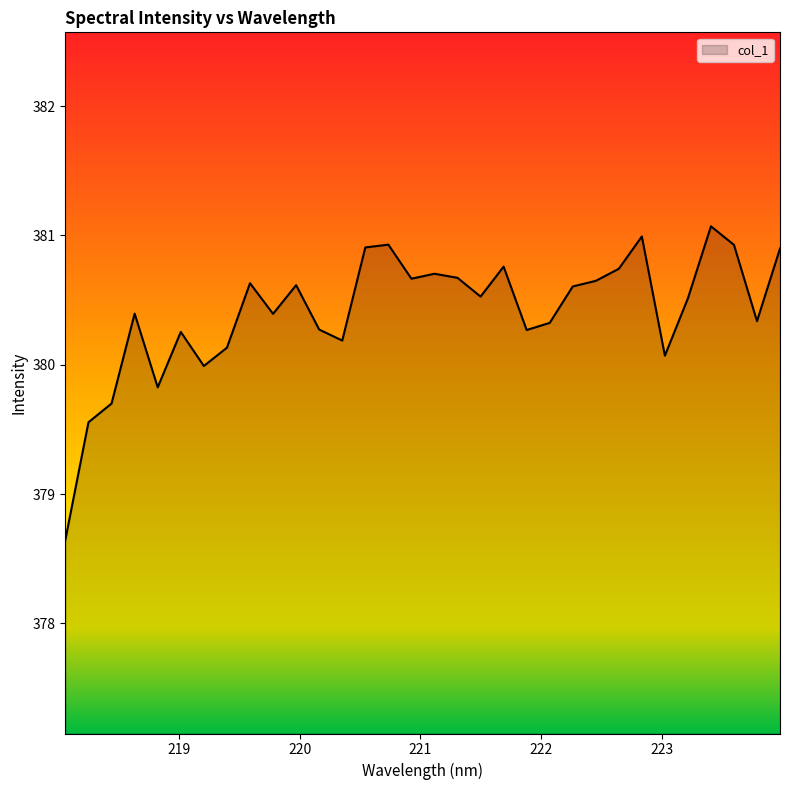

What is the smallest value displayed?

378.6